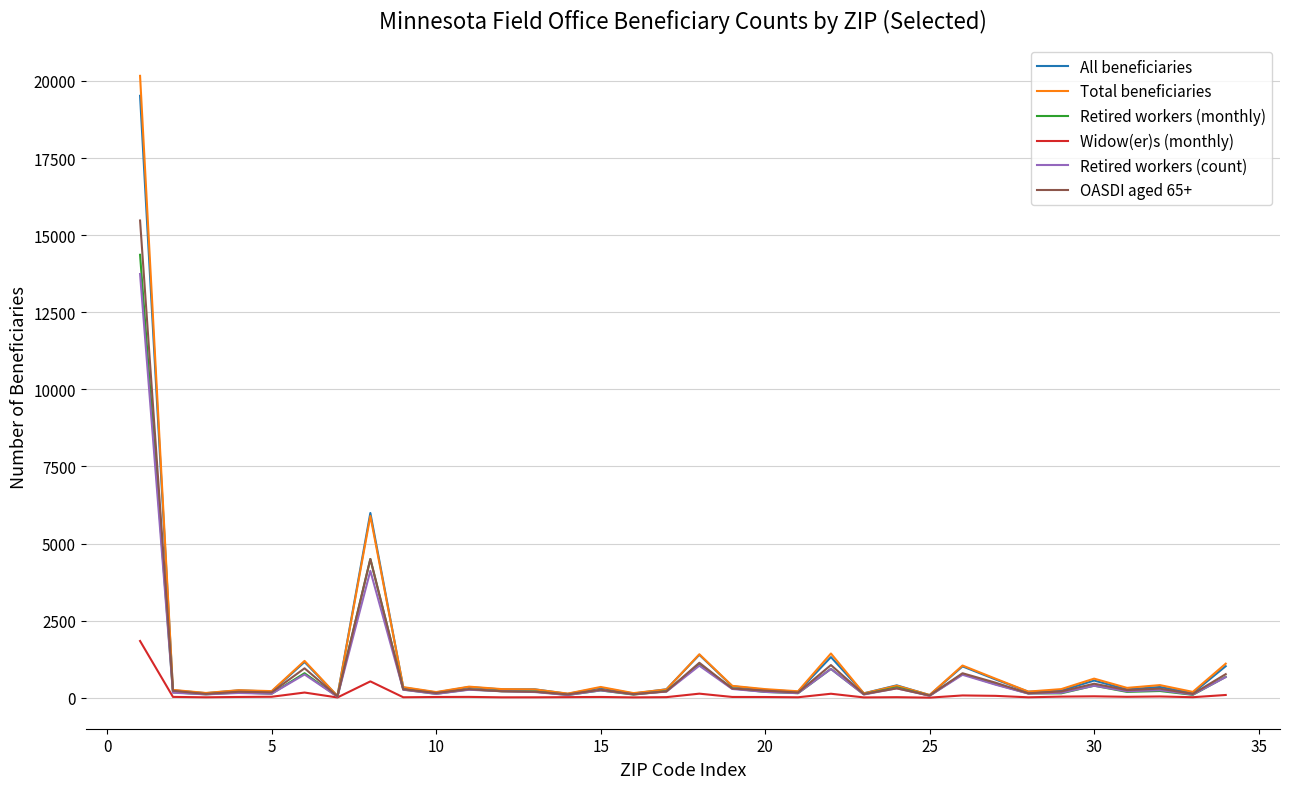

Which series has the largest range (max minus min)?

Total beneficiaries